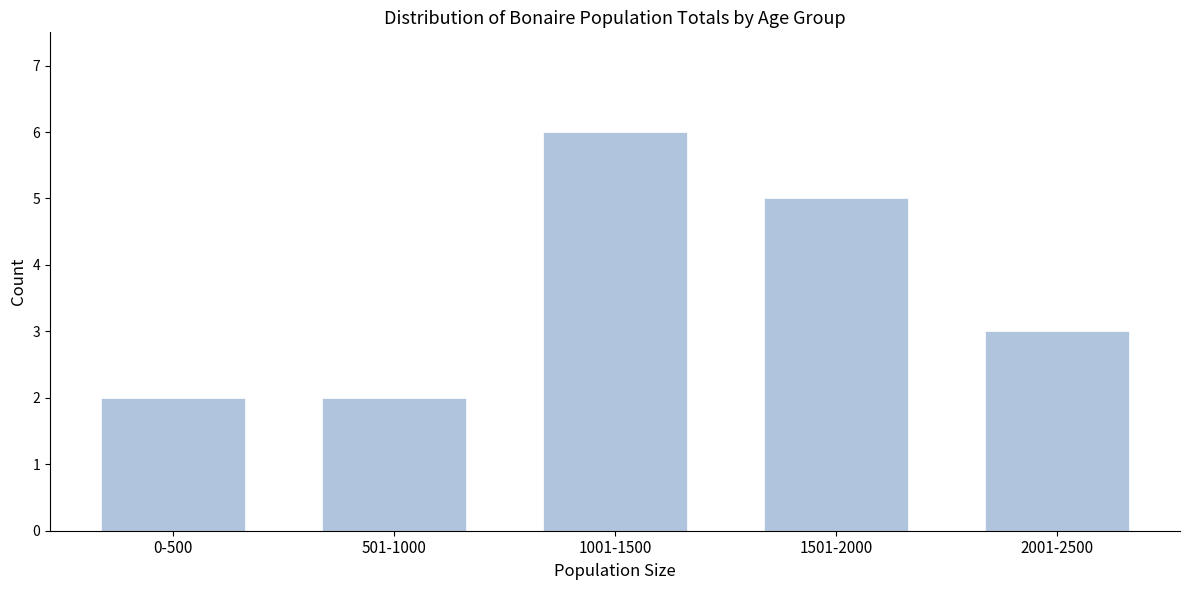

Reading left to right, list all the values displayed in this chart.

0-500=2	501-1000=2	1001-1500=6	1501-2000=5	2001-2500=3